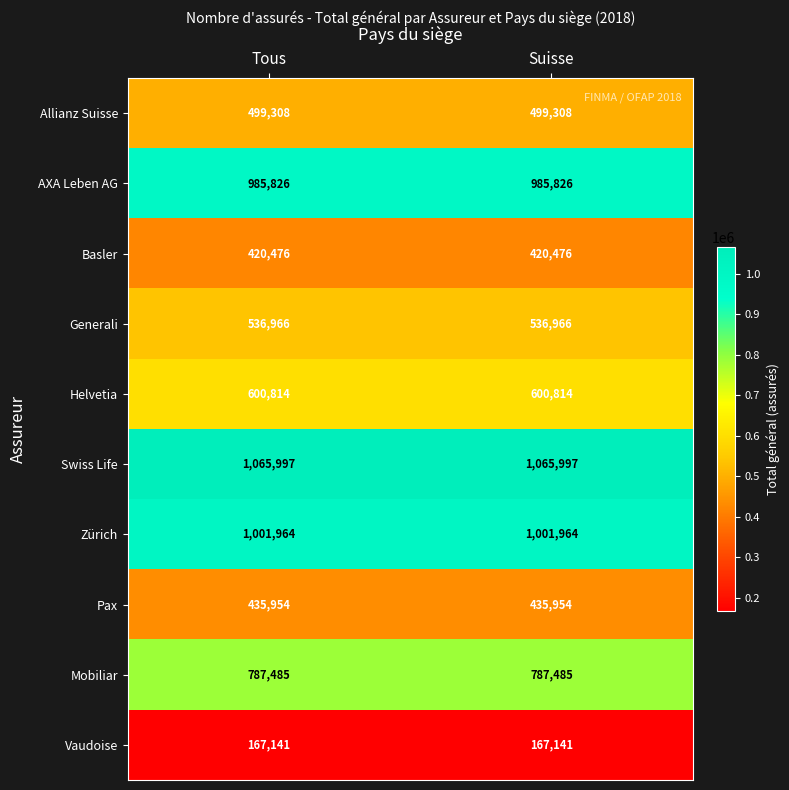

Rank the series at Tous from highest to lowest value.

Swiss Life, Zürich, AXA Leben AG, Mobiliar, Helvetia, Generali, Allianz Suisse, Pax, Basler, Vaudoise